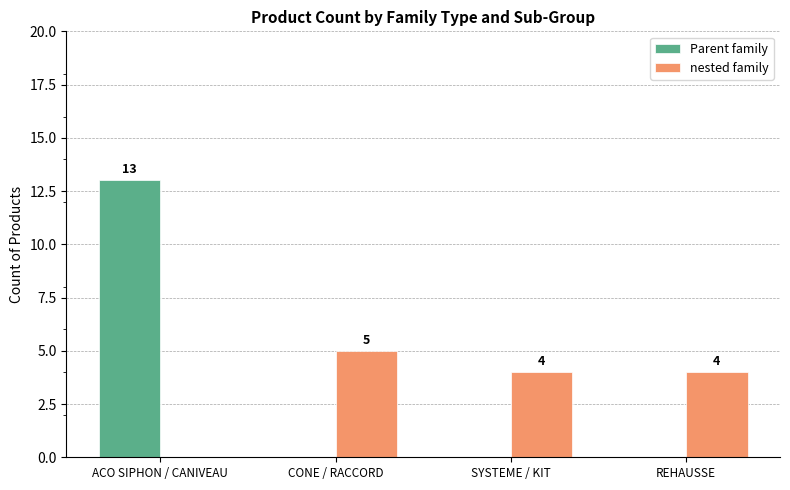

Is it true that Parent family equals -5 at SYSTEME / KIT?

False